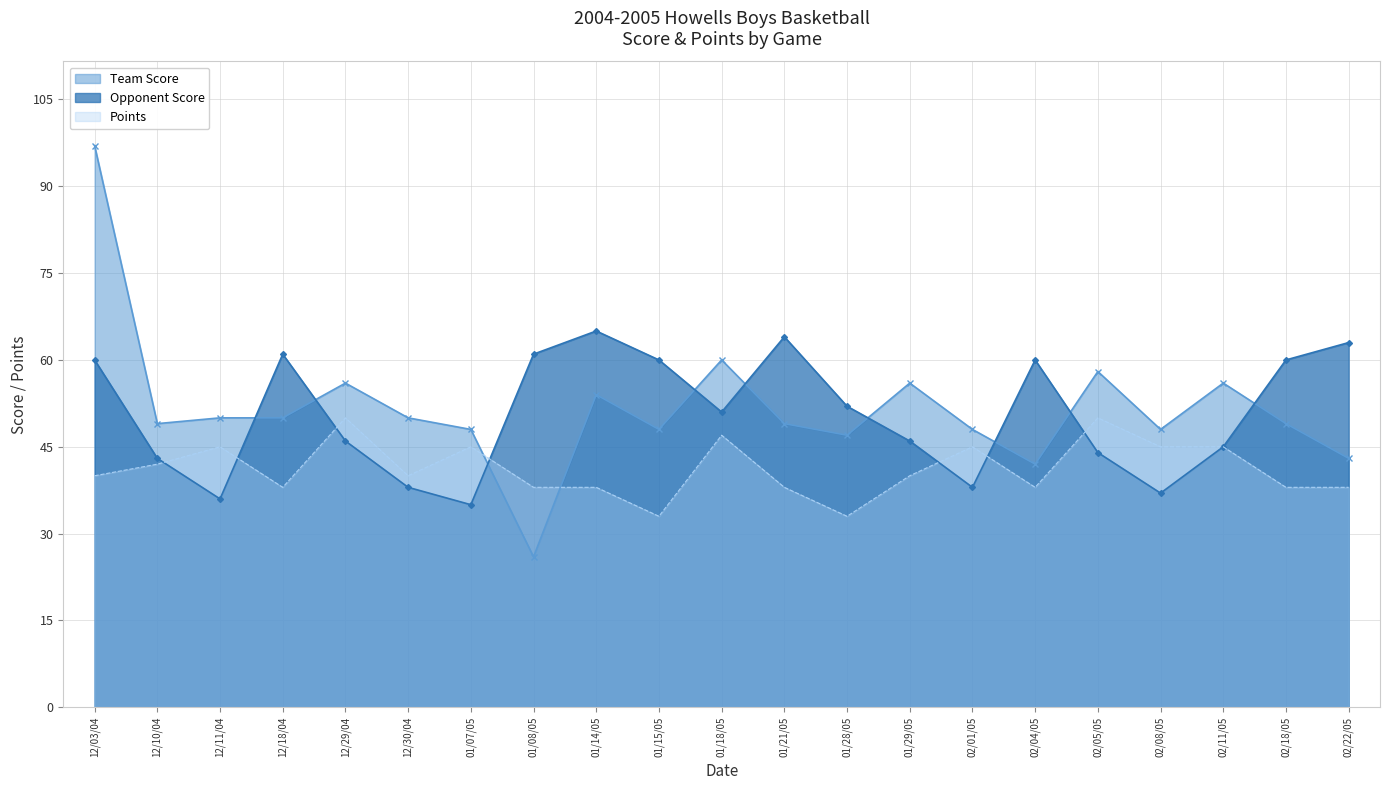

At which category is the sum across all series the highest?

12/03/04